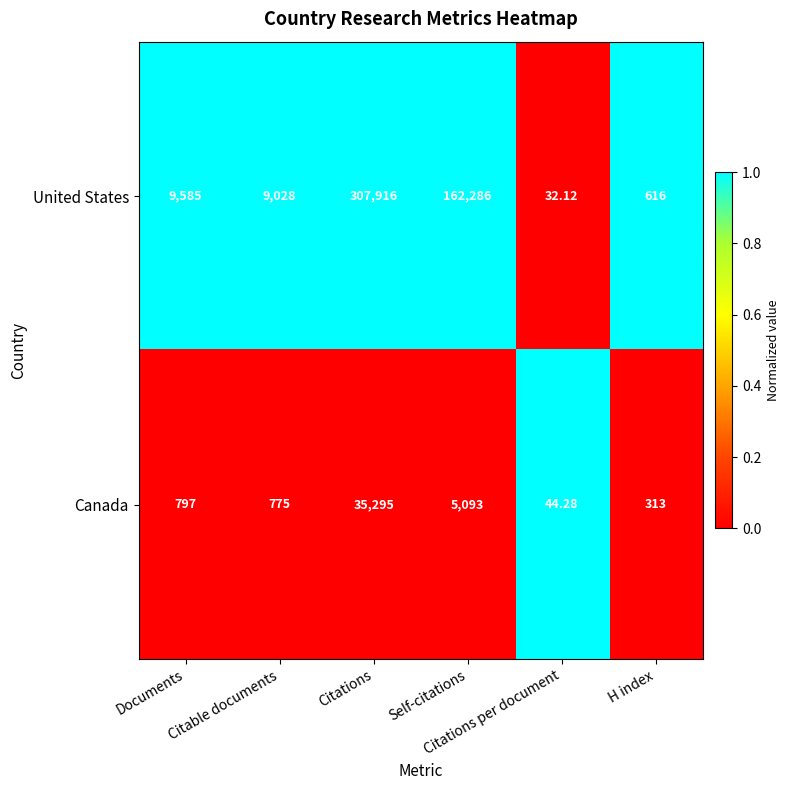

List the series in order of their peak value, lowest first.

Canada, United States